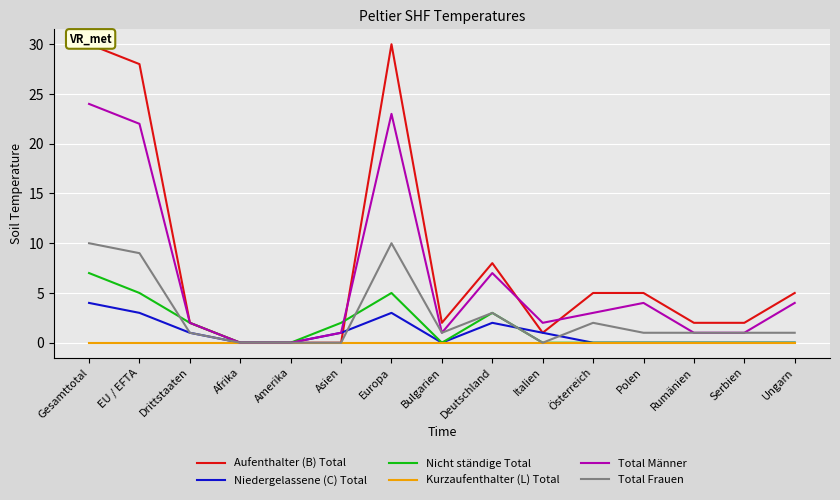

What is the label of the 6th point from the right?

Italien